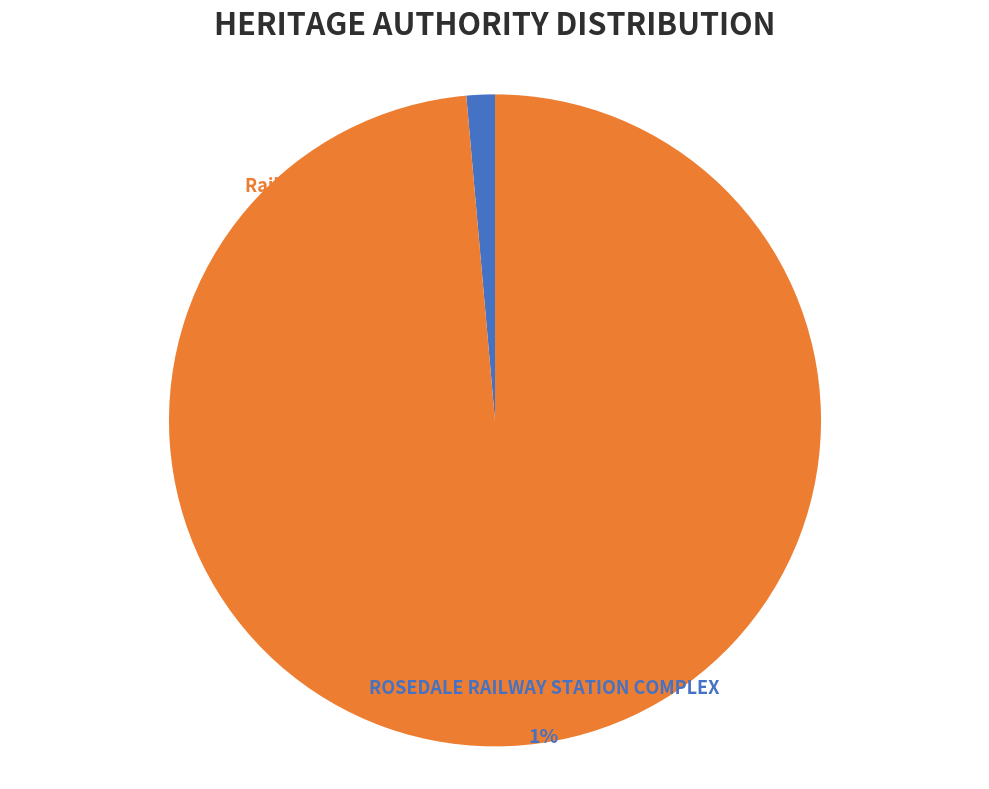

To the nearest percent, what portion does Railway Station represent?

99%